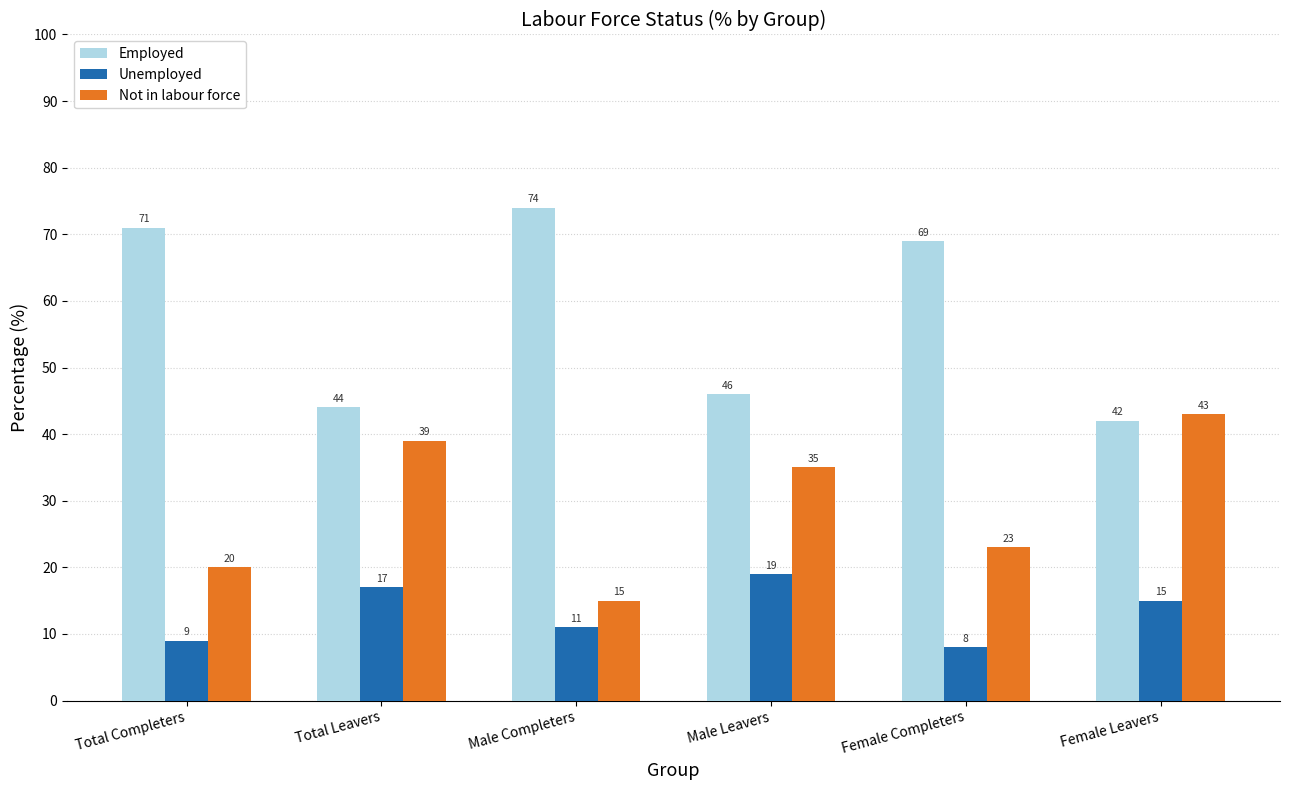

Which series has the widest spread of values?

Employed